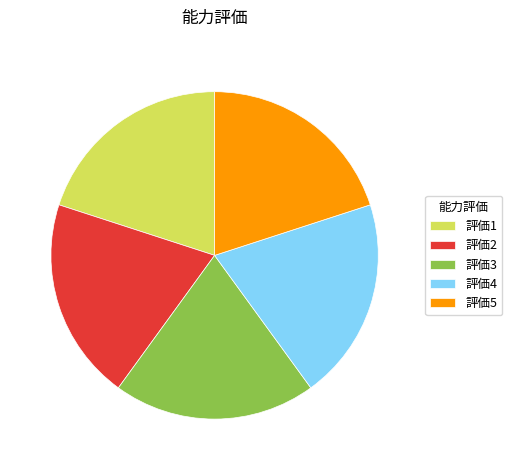

Approximately how many times larger is the value at 評価2 compared to 評価1?

1.0